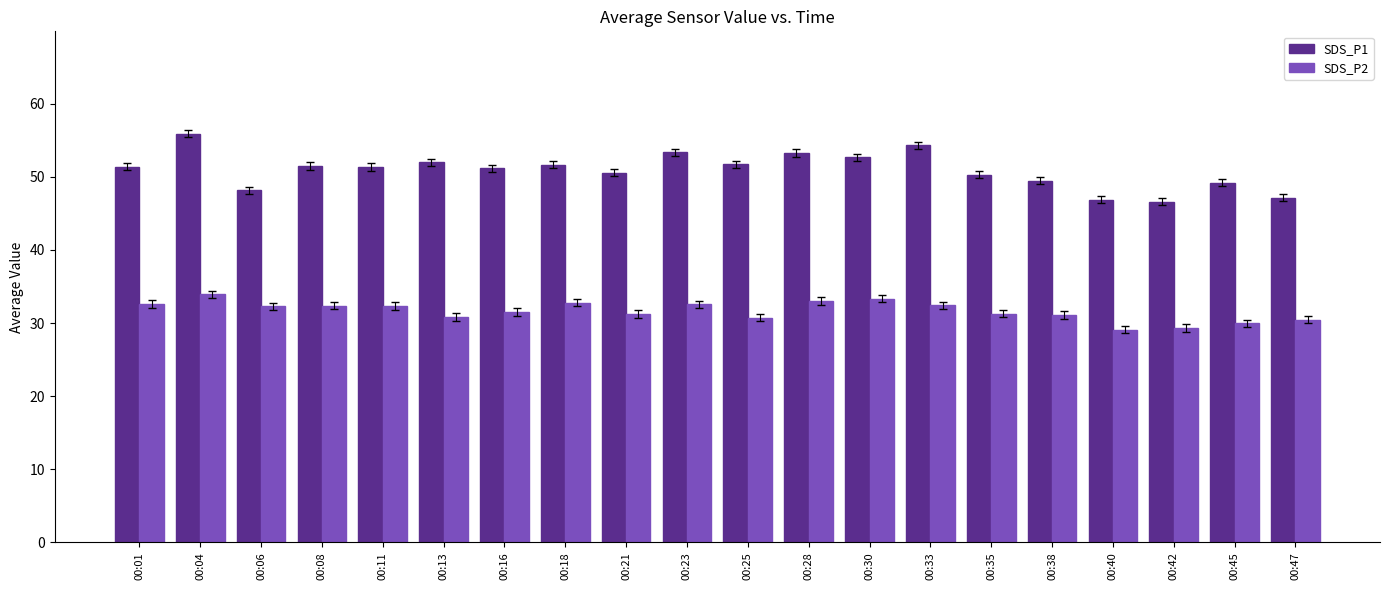

The value of SDS_P1 at 00:35 is 86.7. True or false?

False